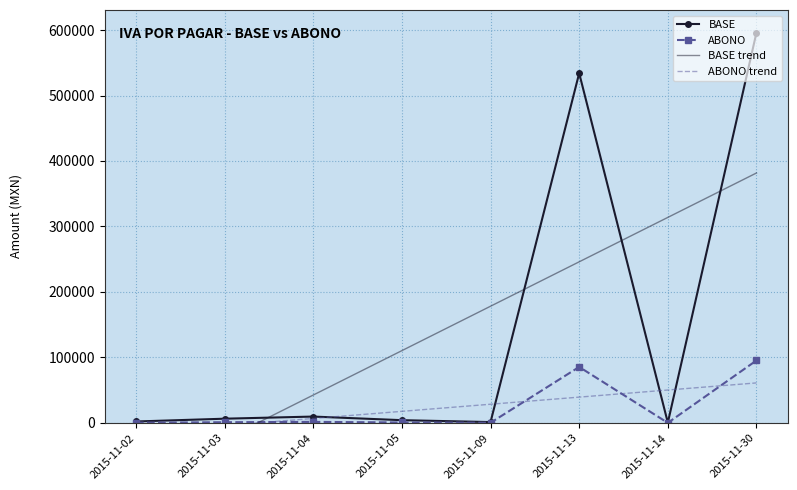

How many lines are shown in the chart?

4